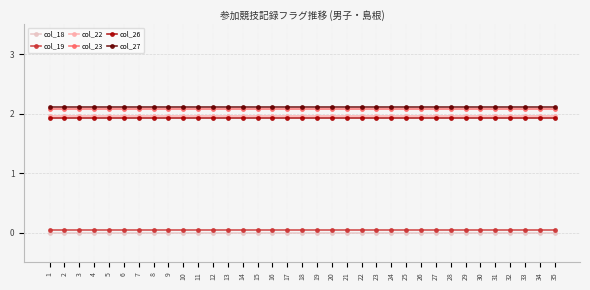

At which category is the sum across all series the highest?

1